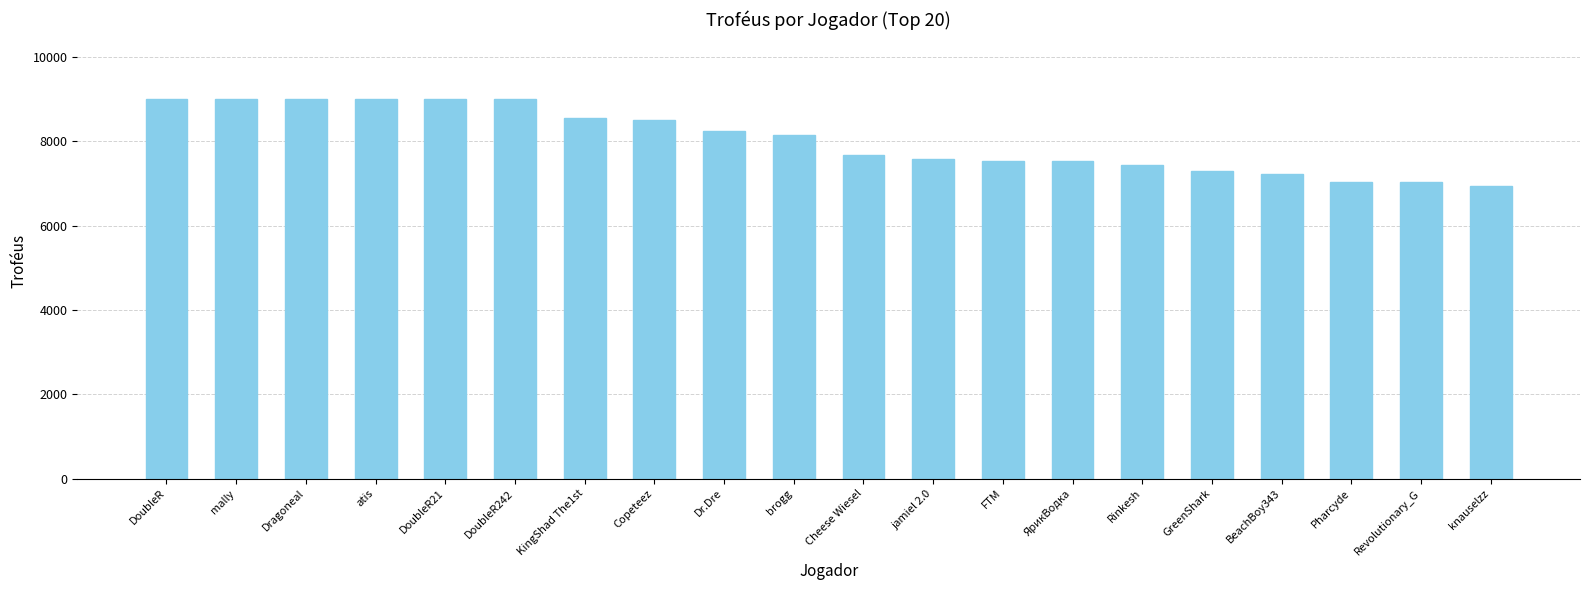

What is the difference between the second highest and minimum values?

2055